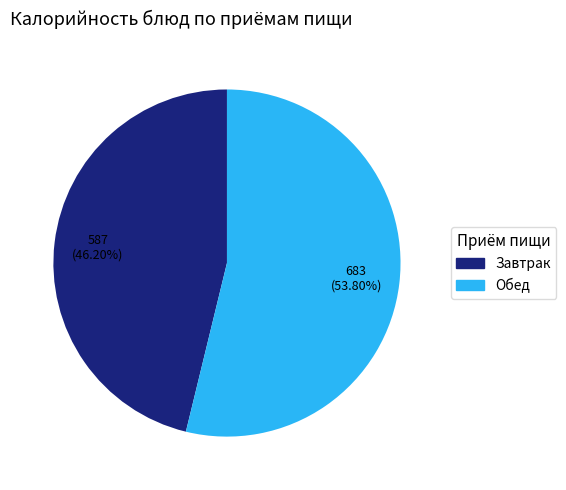

Is there a majority slice in this chart?

Yes